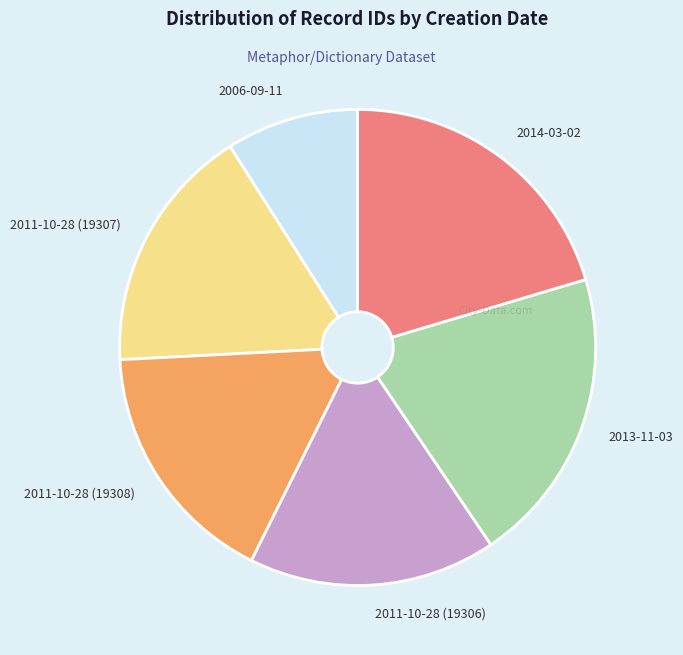

What is the smallest slice in the pie chart?

2006-09-11